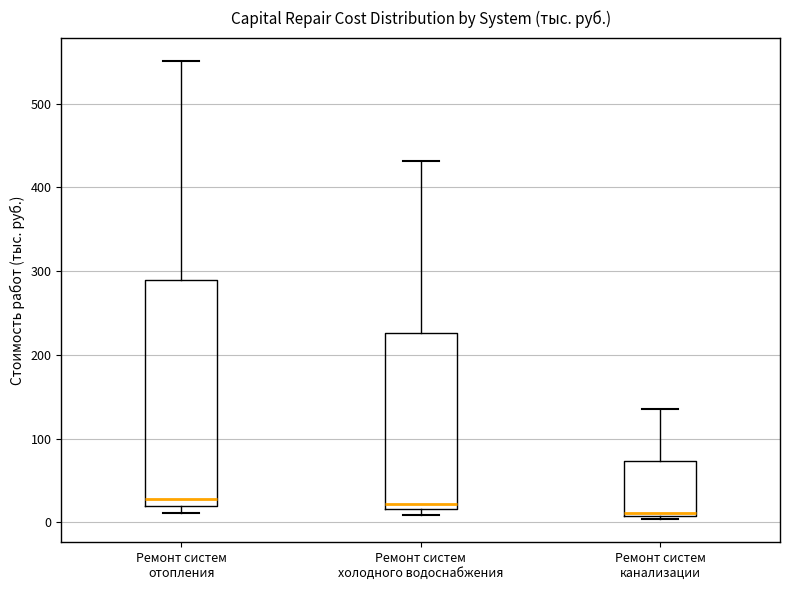

Comparing the boxes themselves (not the whiskers), which one is the tallest?

Ремонт систем отопления